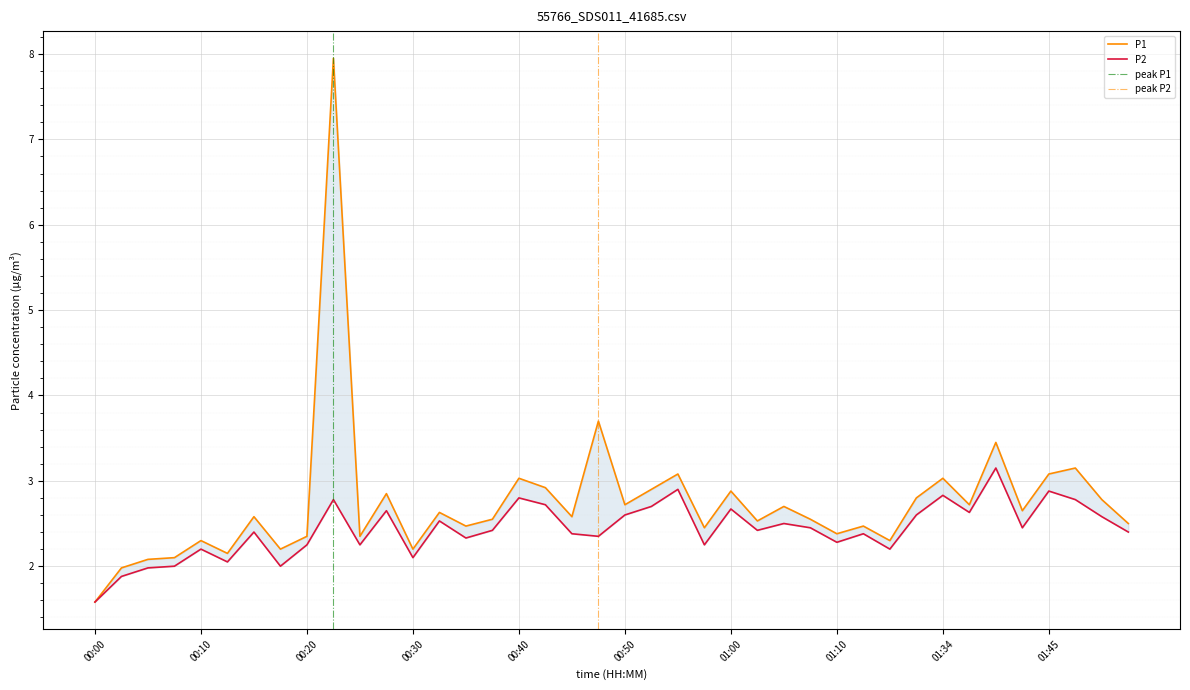

Reading left to right, transcribe all the data shown in this chart.

P1: 1.6	2.0	2.1	2.1	2.3	2.1	2.6	2.2	2.4	8.0	2.4	2.9	2.2	2.6	2.5	2.5	3.0	2.9	2.6	3.7	2.7	2.9	3.1	2.5	2.9	2.5	2.7	2.5	2.4	2.5	2.3	2.8	3.0	2.7	3.5	2.6	3.1	3.1	2.8	2.5
P2: 1.6	1.9	2.0	2.0	2.2	2.0	2.4	2.0	2.2	2.8	2.2	2.6	2.1	2.5	2.3	2.4	2.8	2.7	2.4	2.4	2.6	2.7	2.9	2.2	2.7	2.4	2.5	2.5	2.3	2.4	2.2	2.6	2.8	2.6	3.1	2.5	2.9	2.8	2.6	2.4